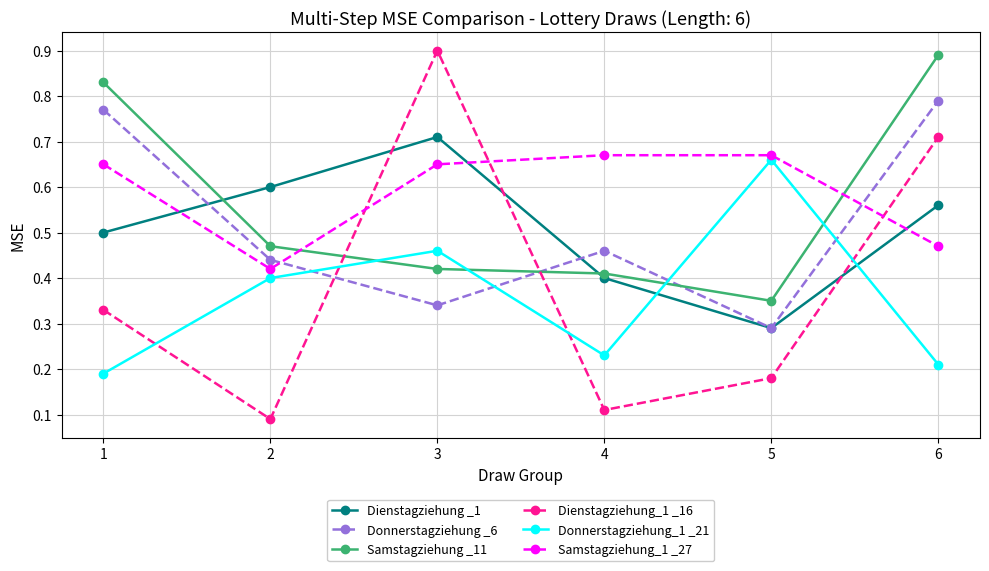

True or false: Donnerstagziehung _6 and Samstagziehung_1 _27 cross at least once.

True